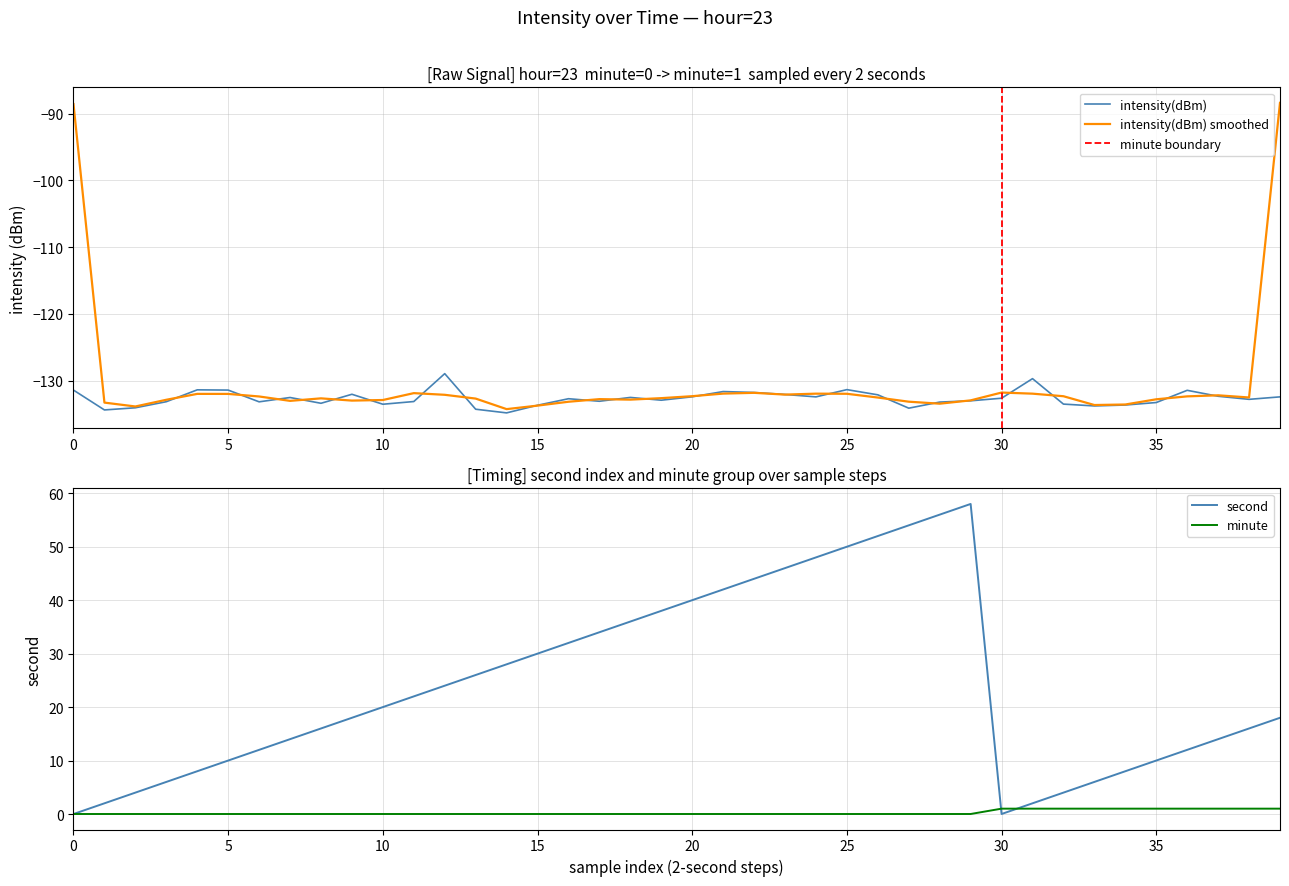

What is the maximum value for second?

58